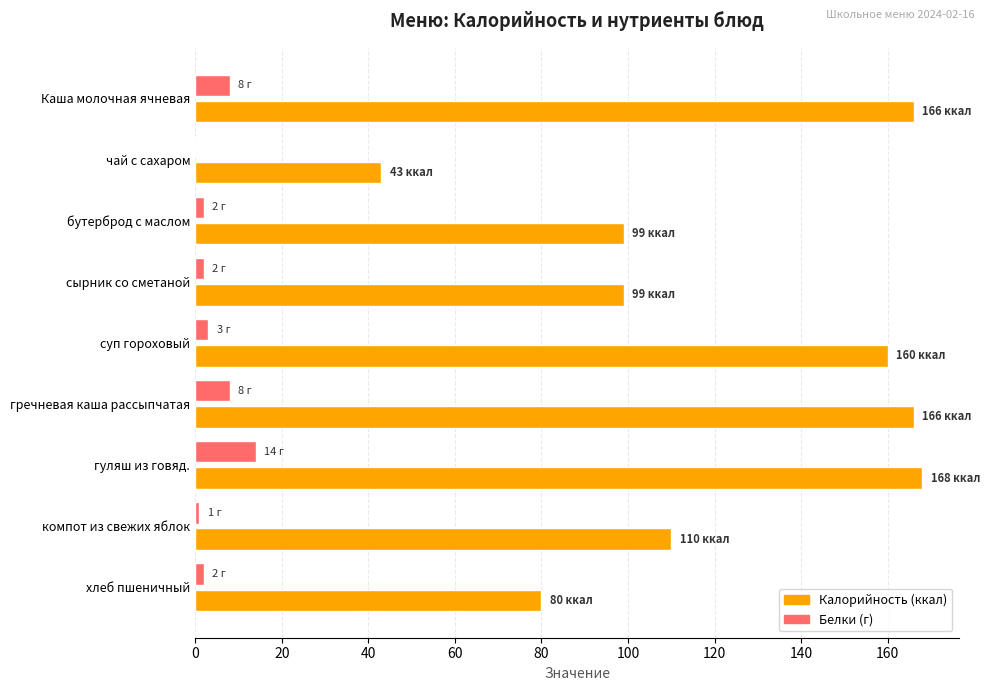

What is the maximum value shown in the chart?

168